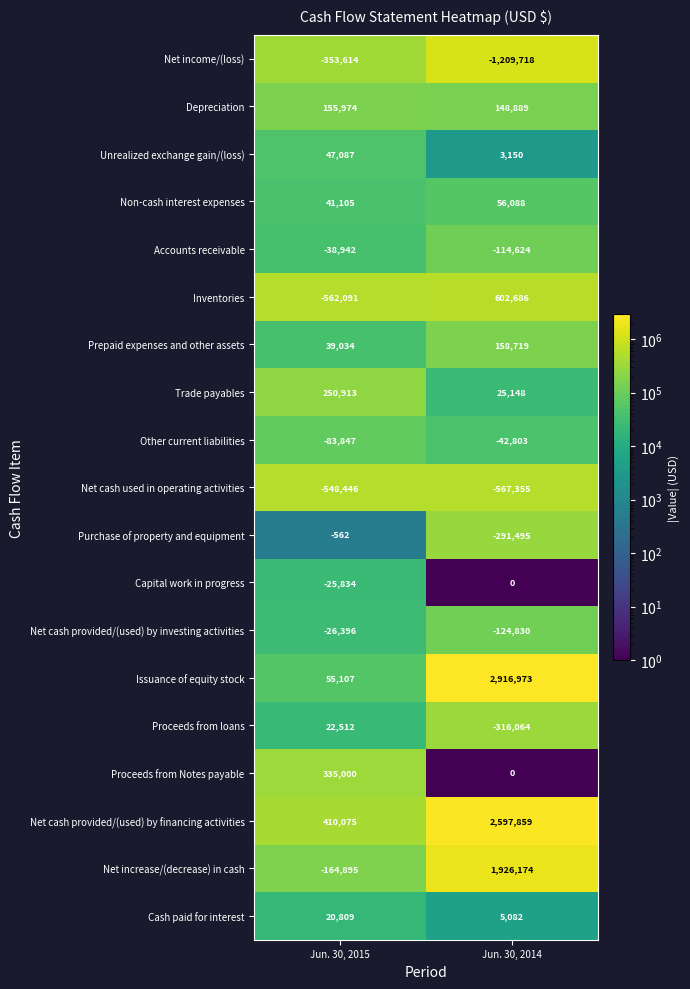

List the series in order of their peak value, lowest first.

Net cash used in operating activities, Net income/(loss), Other current liabilities, Accounts receivable, Net cash provided/(used) by investing activities, Purchase of property and equipment, Capital work in progress, Cash paid for interest, Proceeds from loans, Unrealized exchange gain/(loss), Non-cash interest expenses, Depreciation, Prepaid expenses and other assets, Trade payables, Proceeds from Notes payable, Inventories, Net increase/(decrease) in cash, Net cash provided/(used) by financing activities, Issuance of equity stock